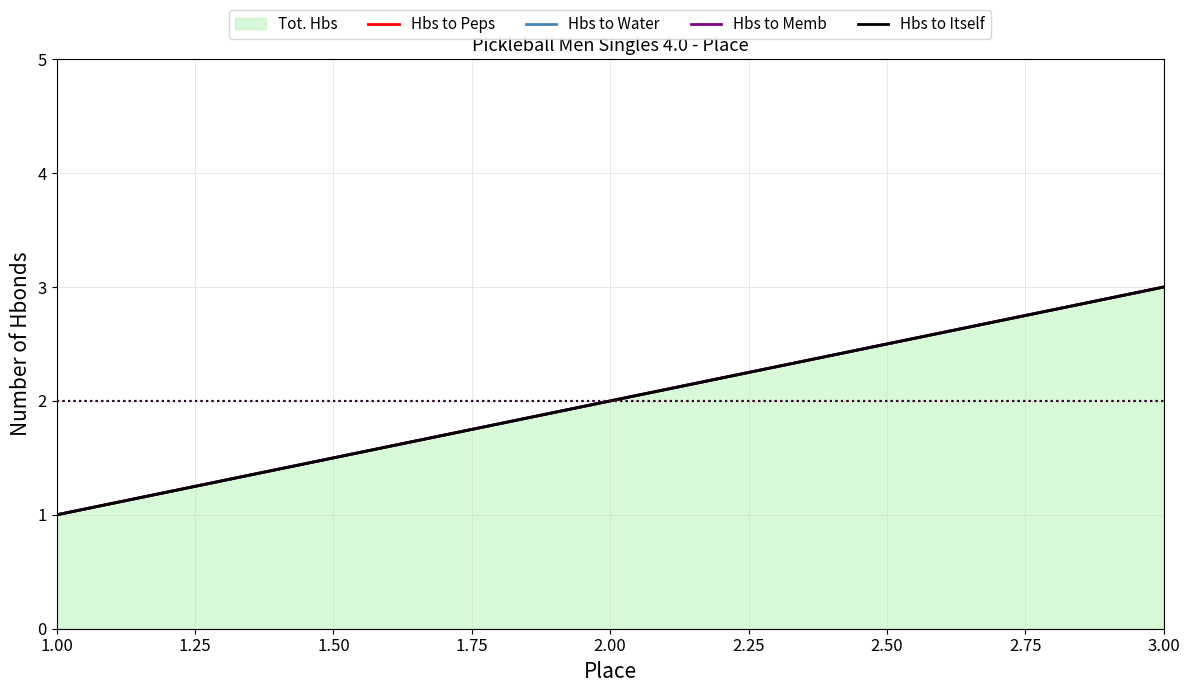

The Hbs to Peps series shows 5 at 3.00. True or false?

False